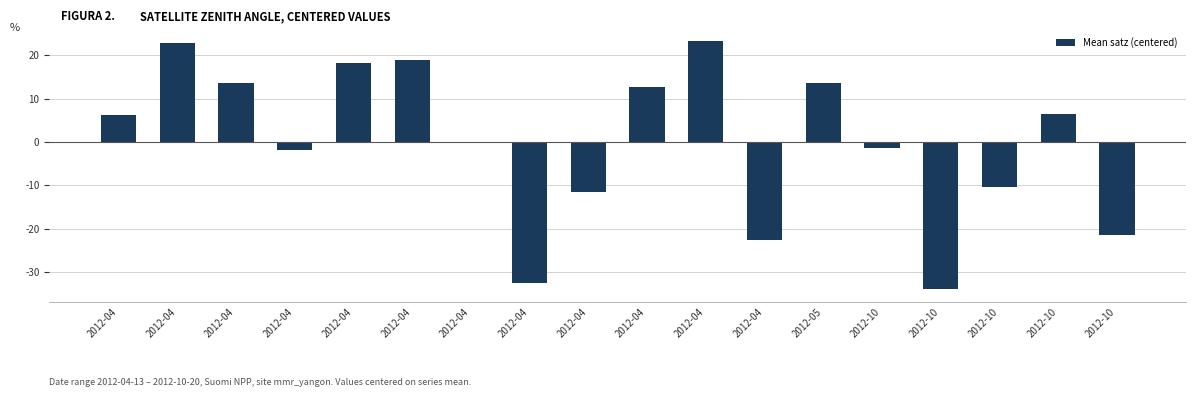

The value at 2012-10 is -1.3. True or false?

True